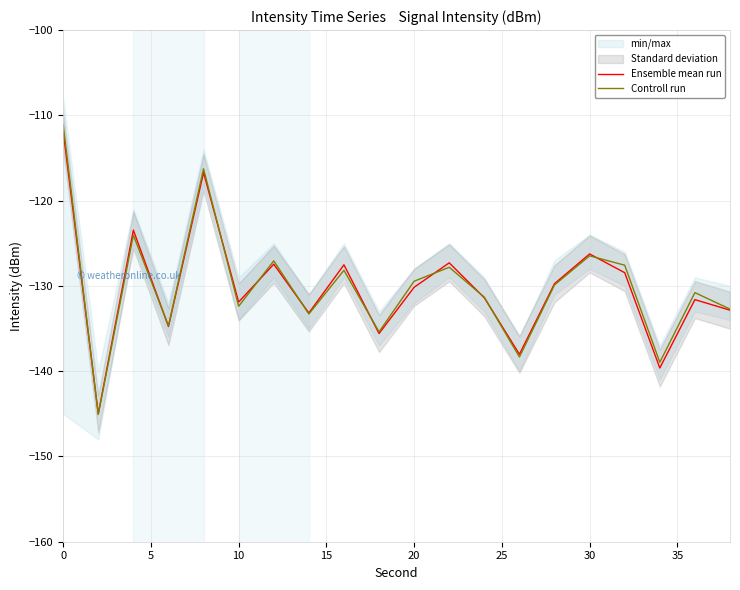

At which label is Ensemble mean run closest to -128?

16